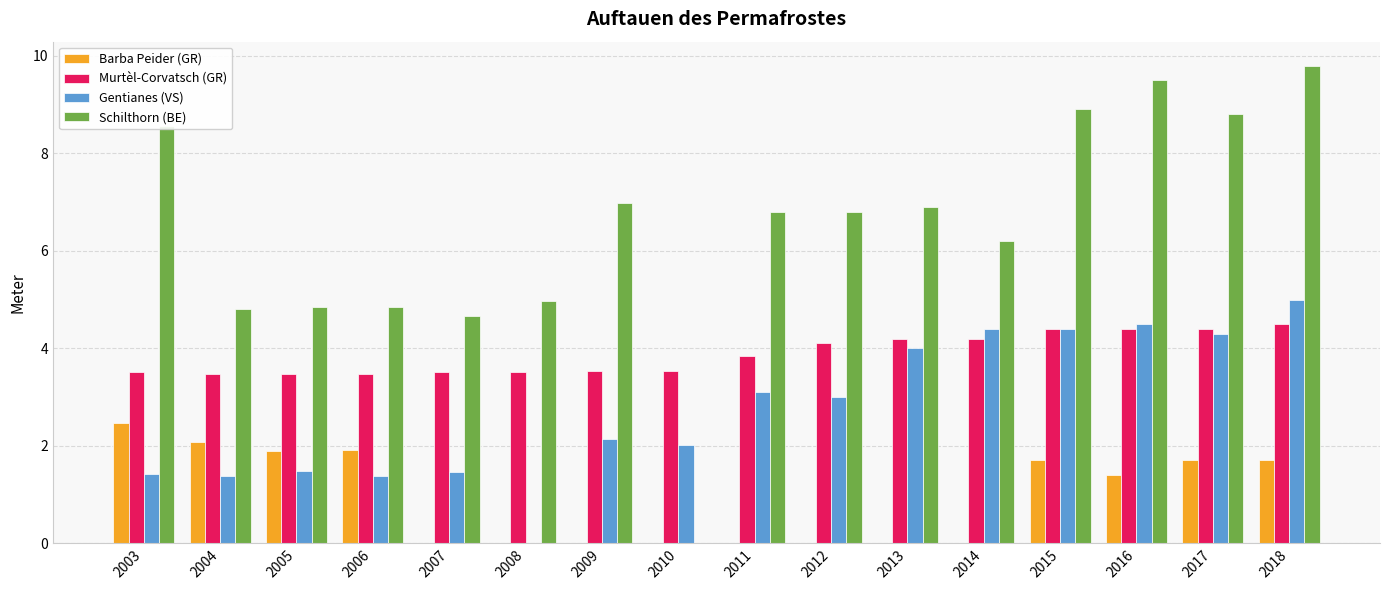

The Gentianes (VS) series shows 3.5 at 2008. True or false?

False